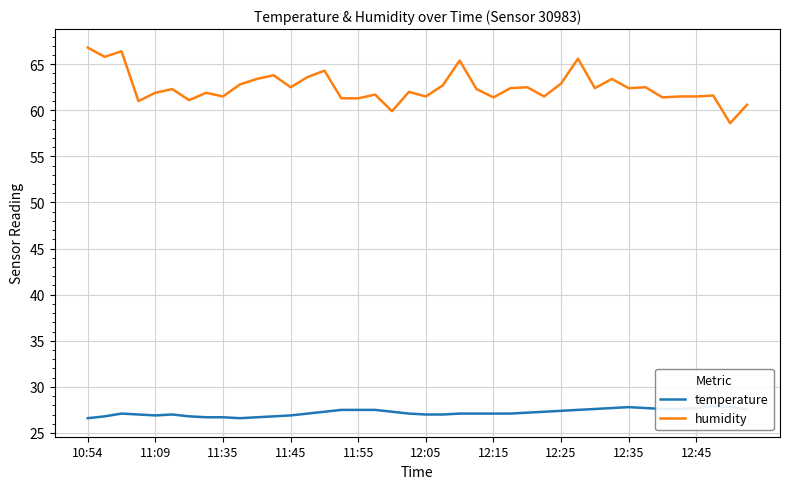

True or false: humidity has a value of 65.6 at 29.

True